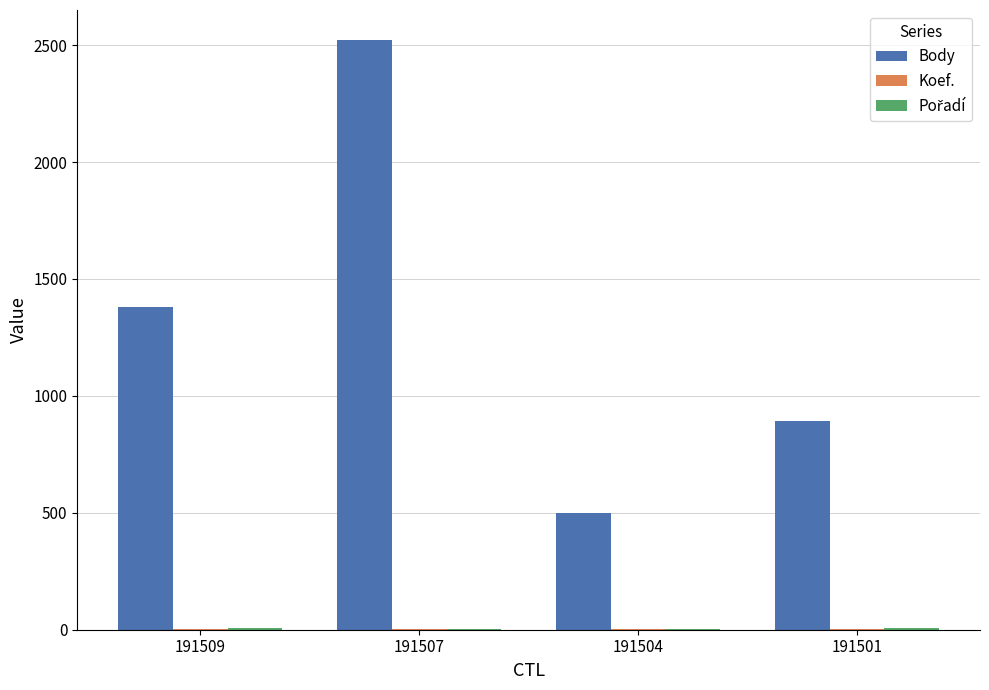

At which label is Body closest to 1511?

191509